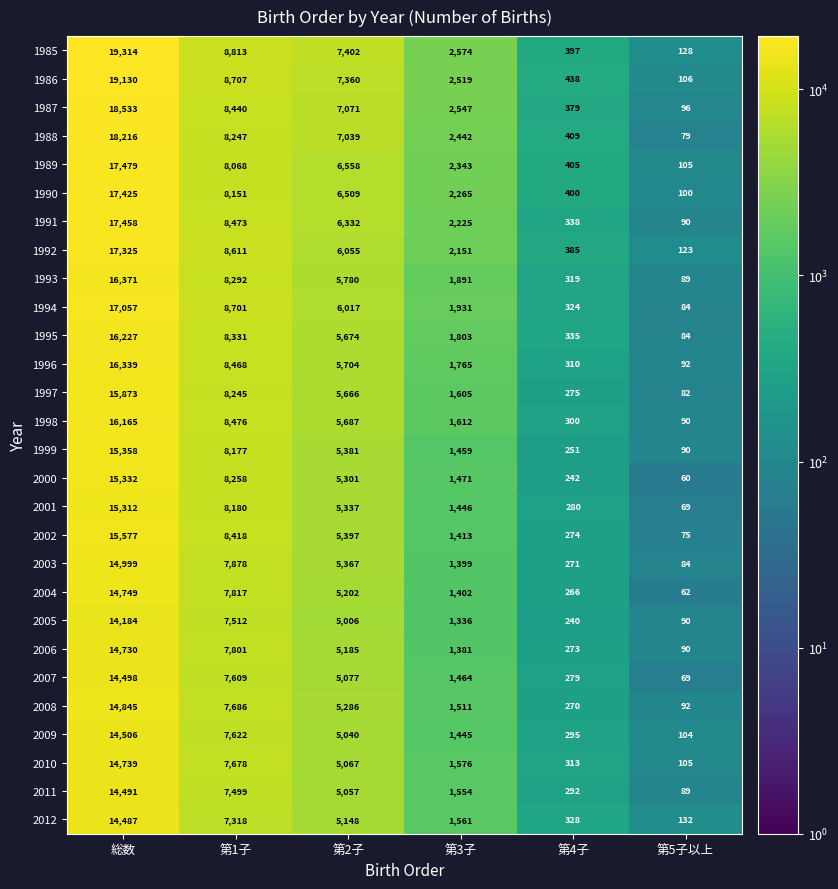

At which category does the chart reach its minimum across all series?

第5子以上